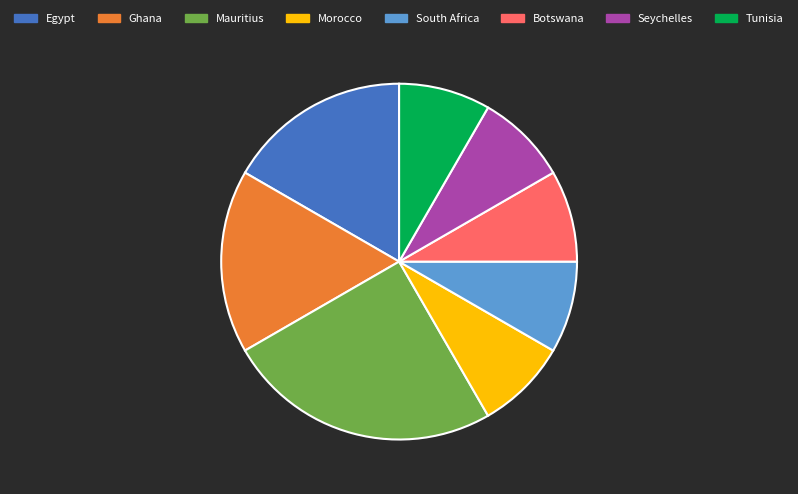

Which slice is the largest?

Mauritius